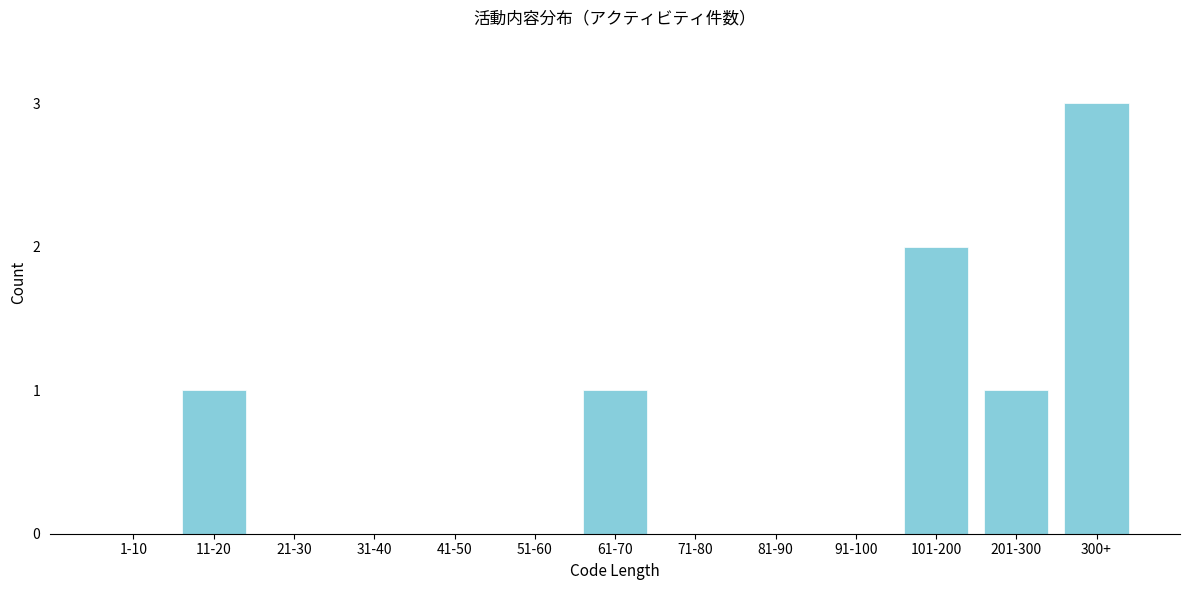

Reading left to right, list all the values displayed in this chart.

1-10=0	11-20=1	21-30=0	31-40=0	41-50=0	51-60=0	61-70=1	71-80=0	81-90=0	91-100=0	101-200=2	201-300=1	300+=3